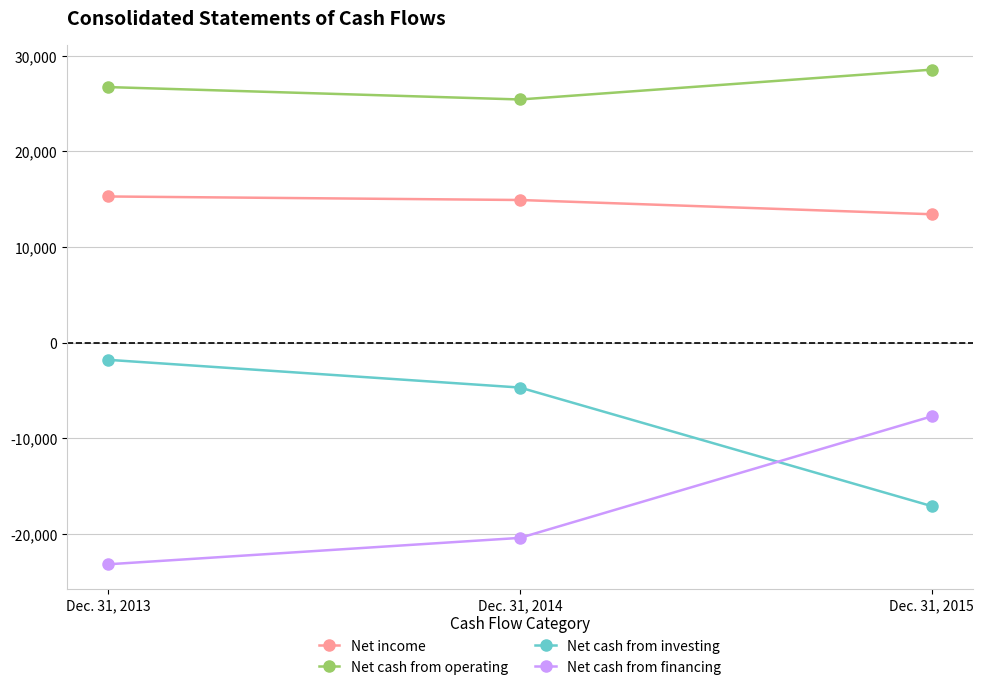

What is the difference between the Net cash from investing values at Dec. 31, 2013 and Dec. 31, 2014?

2898